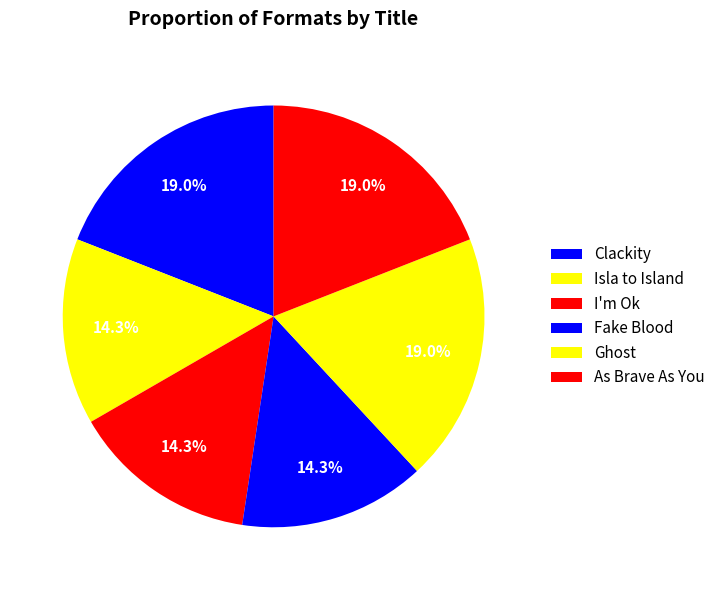

What percentage is the As Brave As You slice, to the nearest percent?

19%